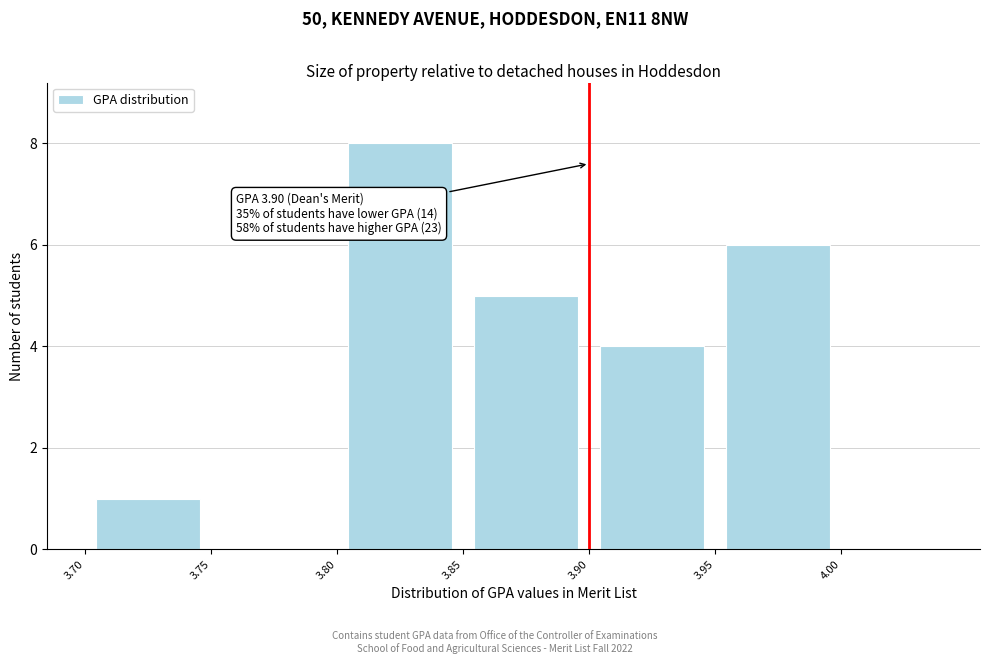

Over which range of the x-axis is the bar tallest?

3.80 to 3.85